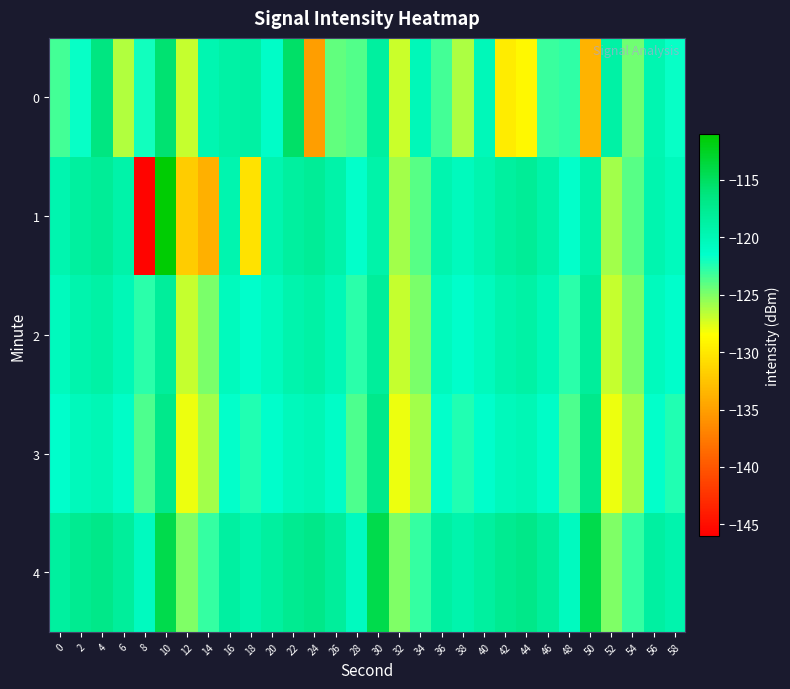

Between 20 and 44, which is larger?

20